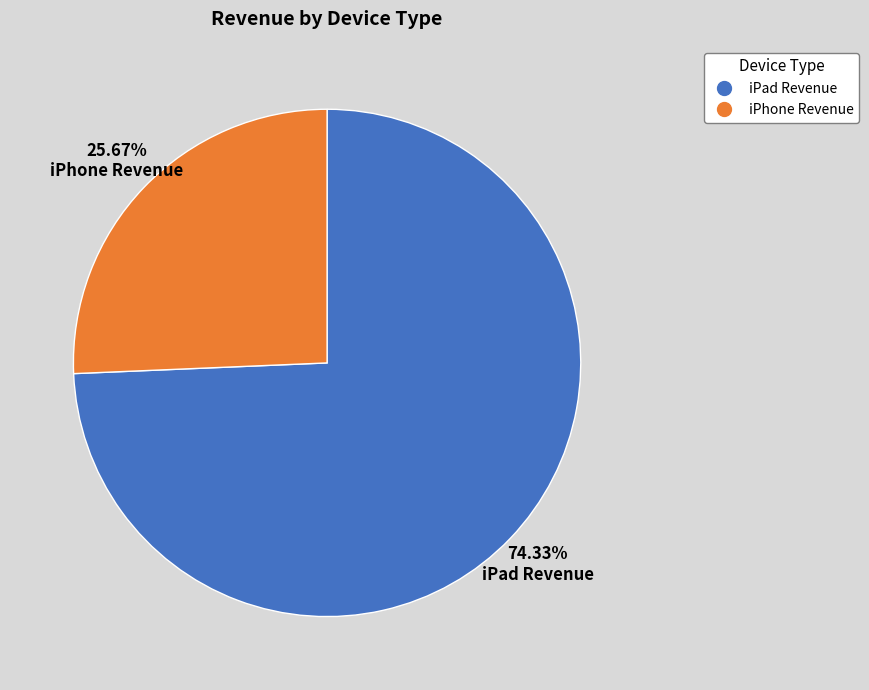

What is the largest slice in the pie chart?

iPad Revenue